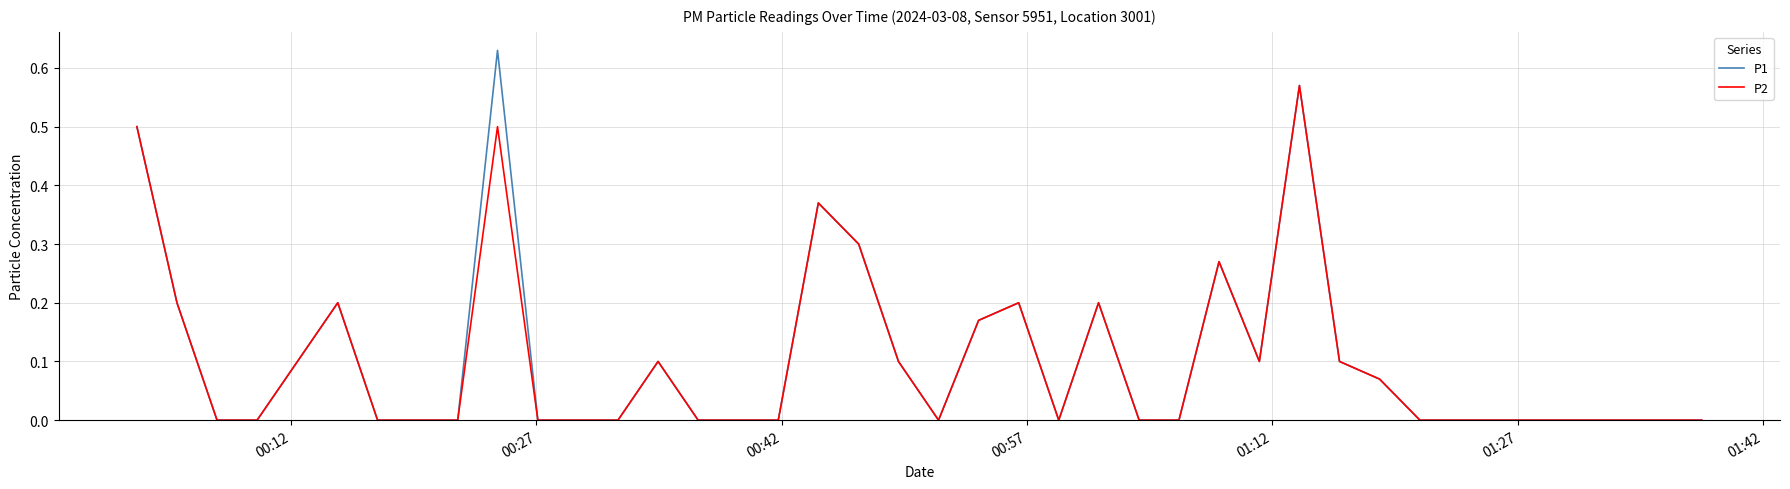

Rank the series by their maximum value, from highest to lowest.

P1, P2